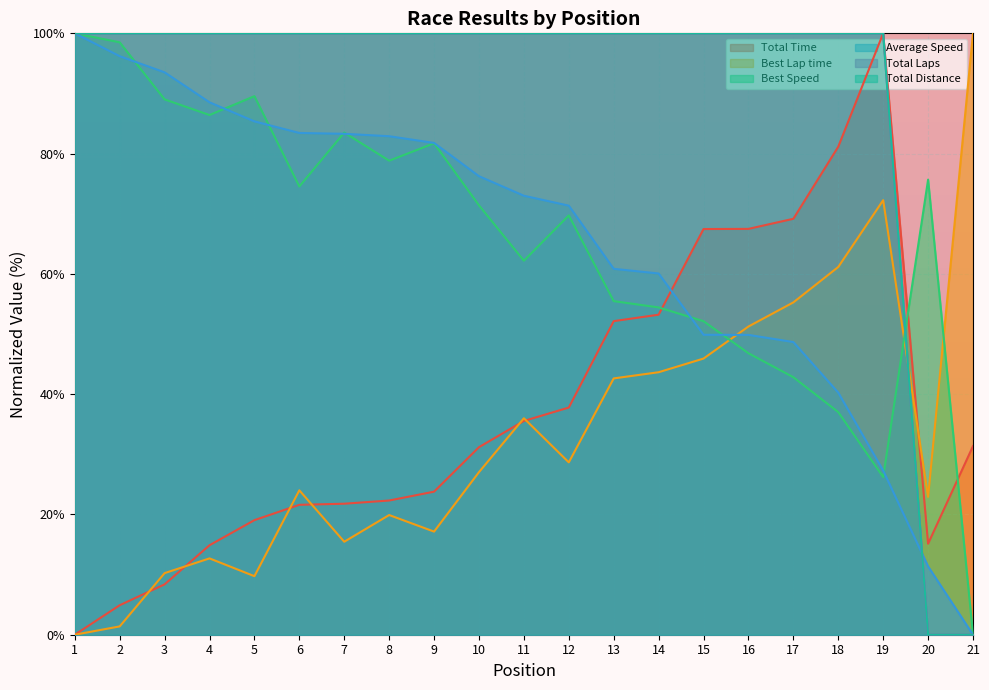

How many times do Total Distance and Average Speed cross each other?

2